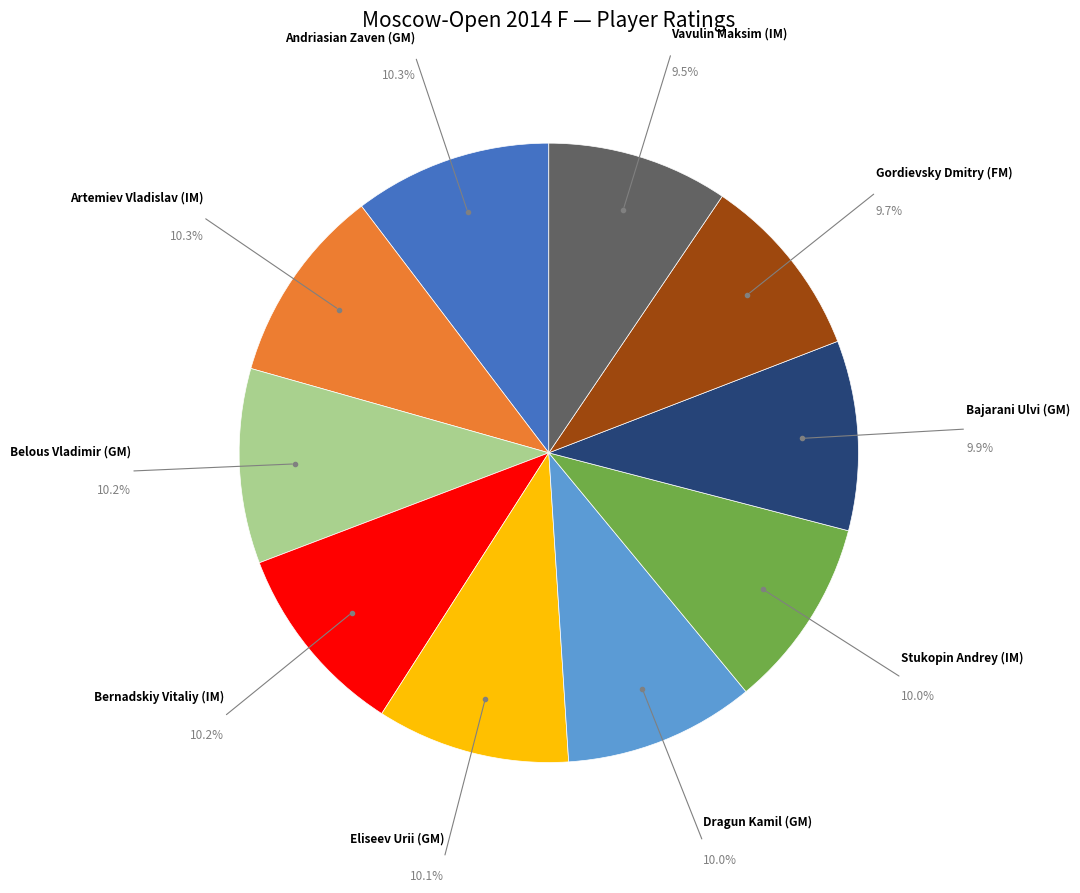

Which has a higher value, Dragun Kamil (GM) or Vavulin Maksim (IM)?

Dragun Kamil (GM)